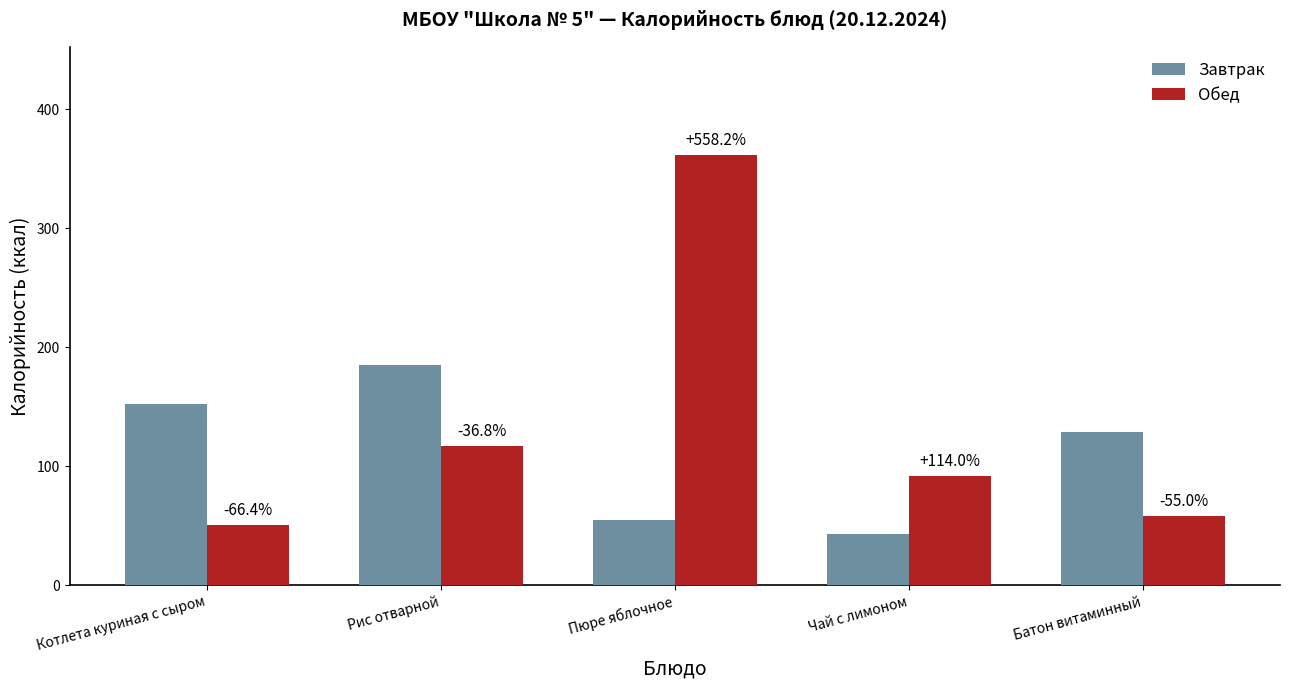

The Обед series shows 166 at Пюре яблочное. True or false?

False